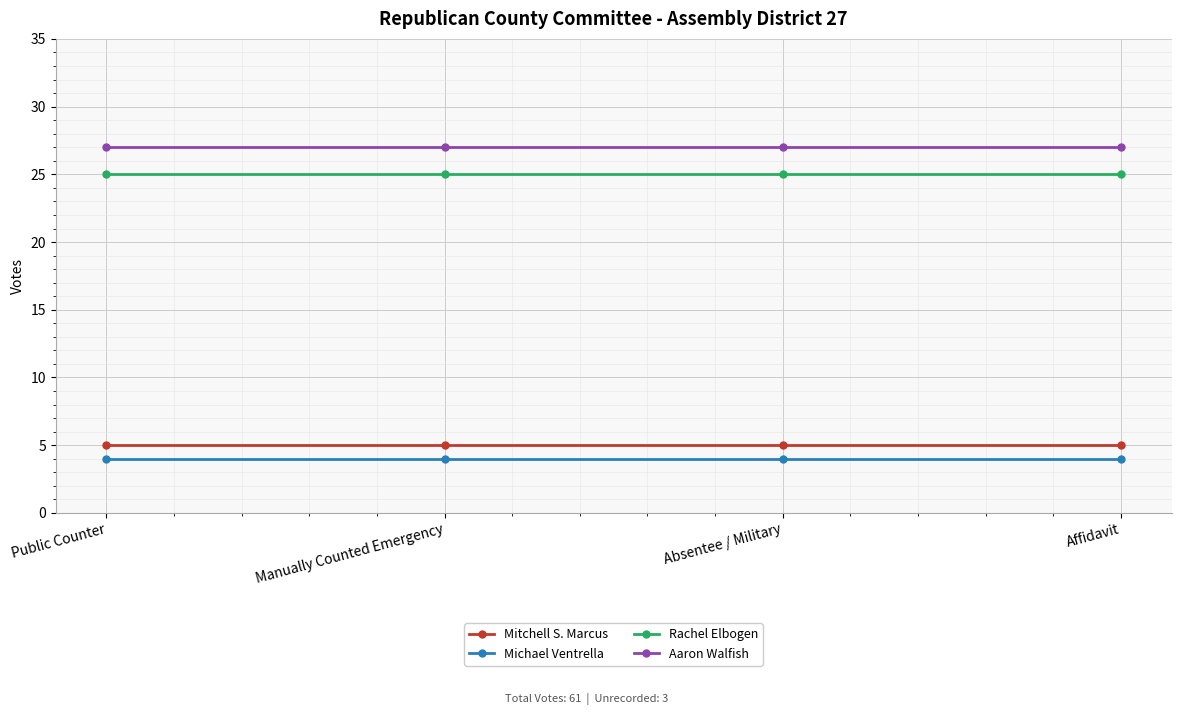

Rank the series at Affidavit from highest to lowest value.

Aaron Walfish, Rachel Elbogen, Mitchell S. Marcus, Michael Ventrella